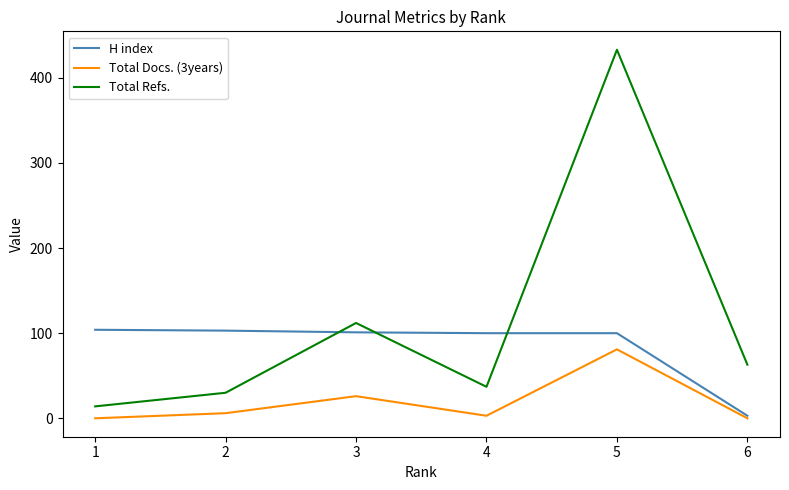

Which series has the largest range (max minus min)?

Total Refs.